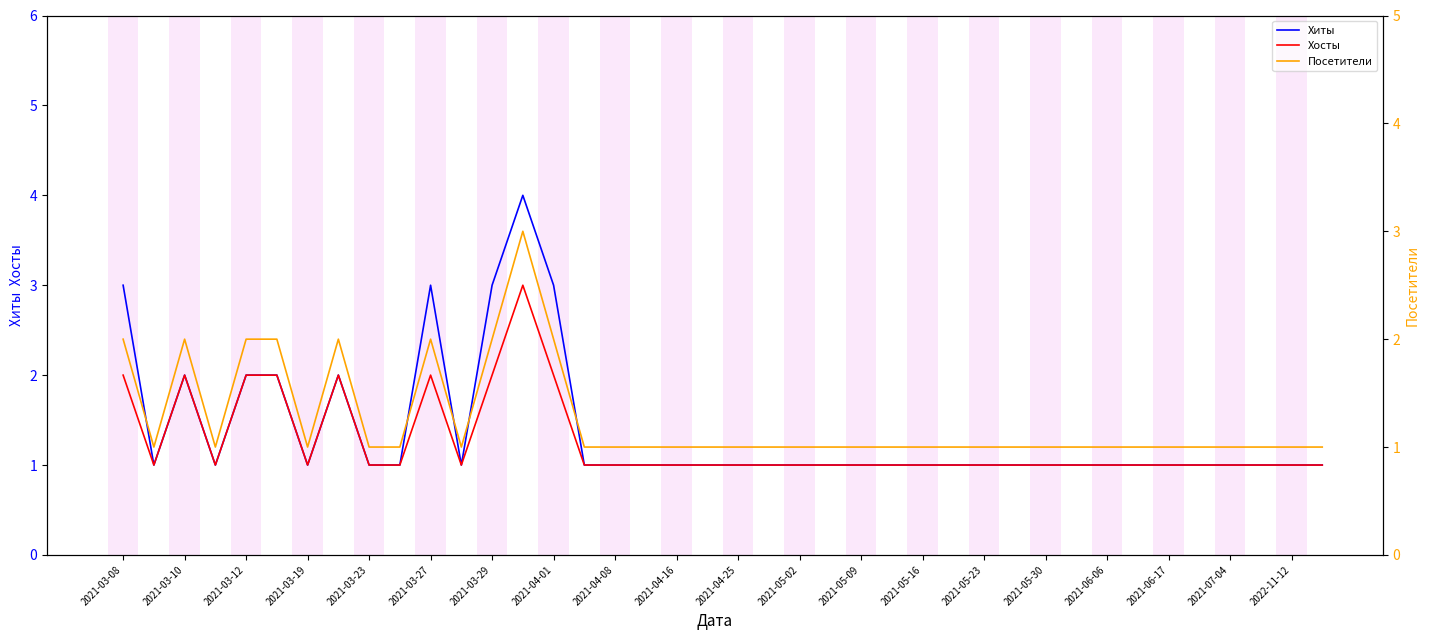

List the series in order of their peak value, lowest first.

Хосты, Посетители, Хиты